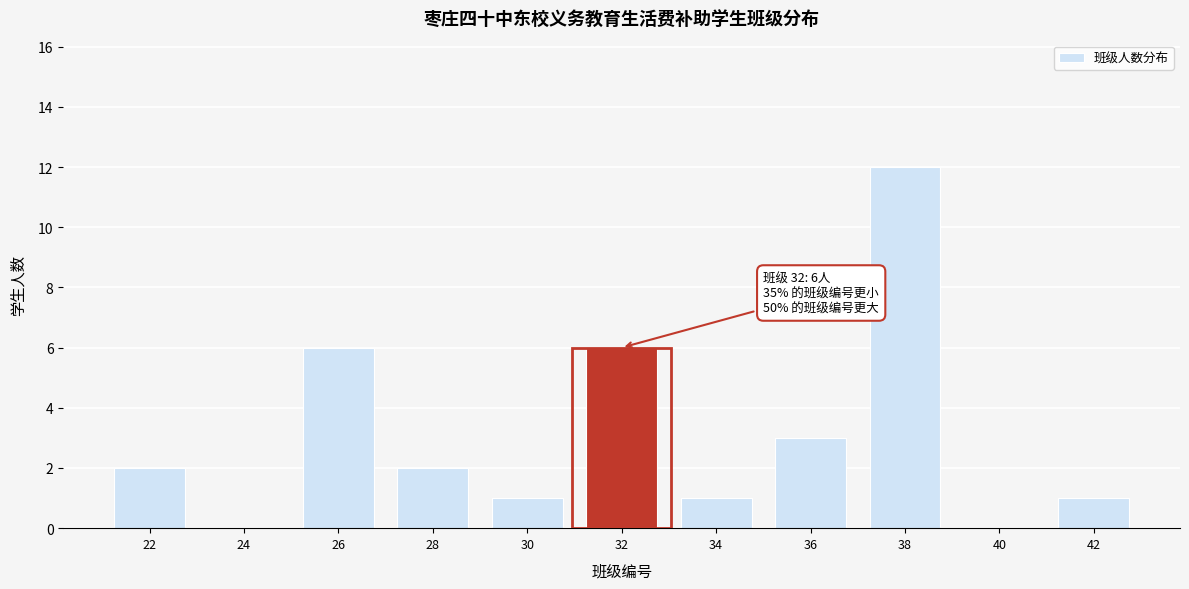

Reading left to right, transcribe all the data shown in this chart.

22=2	24=0	26=6	28=2	30=1	32=6	34=1	36=3	38=12	40=0	42=1